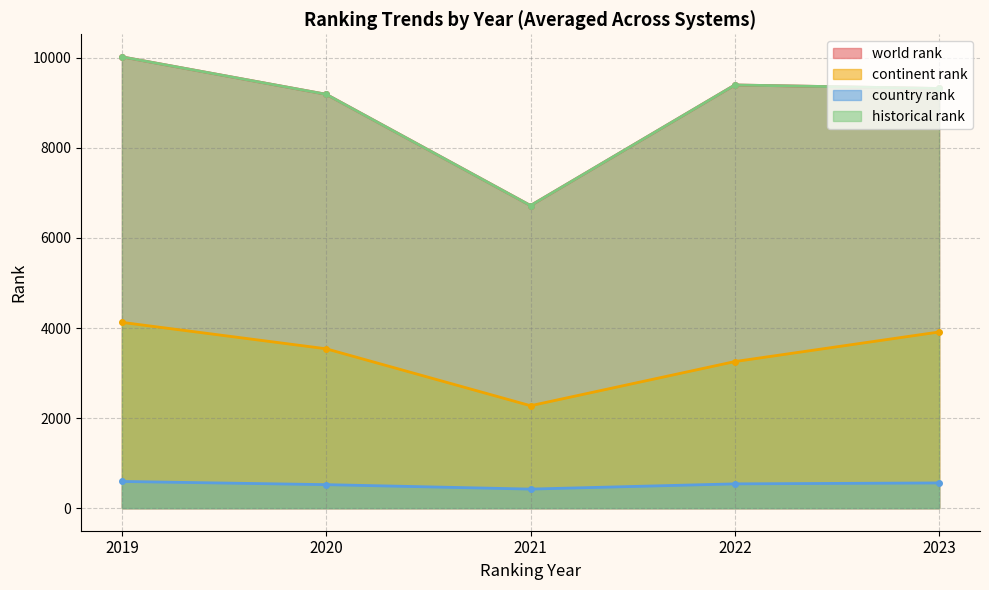

What is the label of the 8th point from the right?

2021